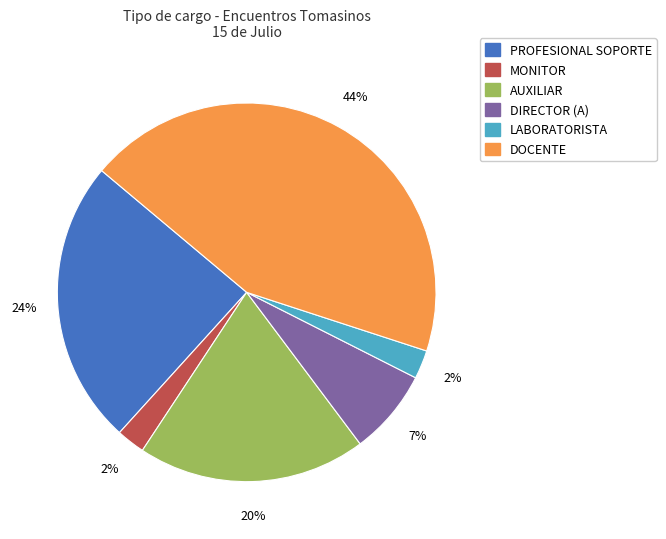

Does any single category account for the majority?

No